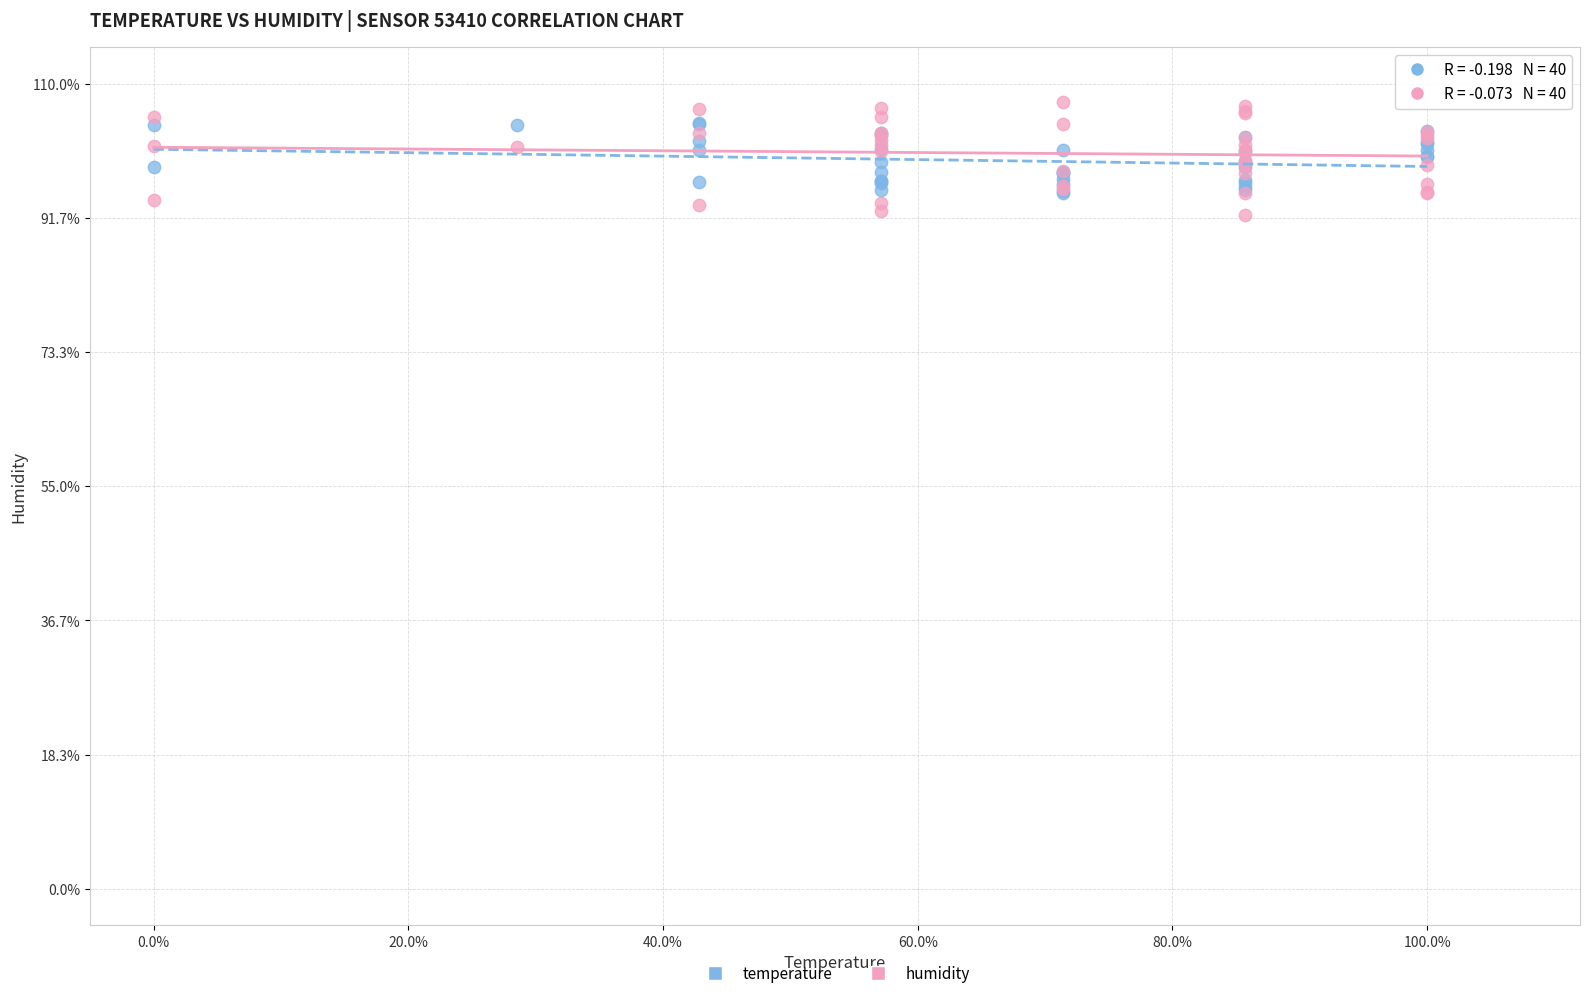

What are all the series names shown in the legend?

temperature, humidity